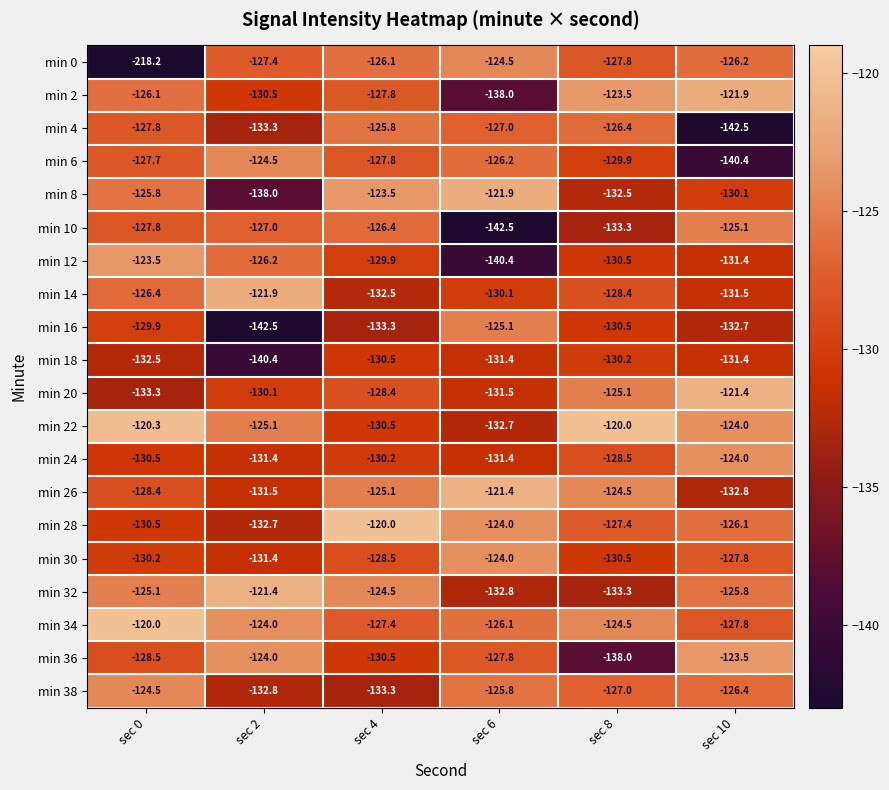

How many series are shown in this chart?

20